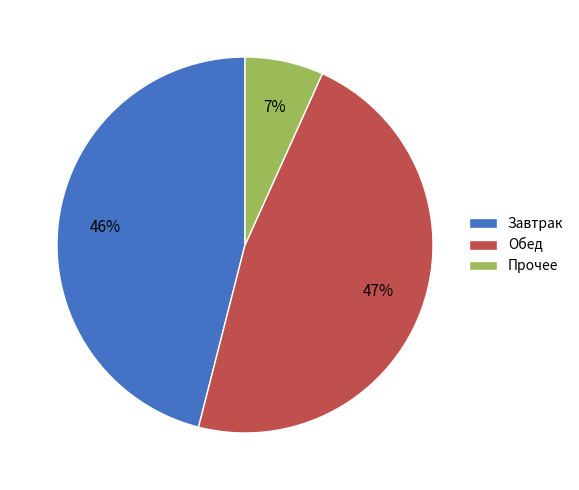

How many segments does this pie chart have?

3